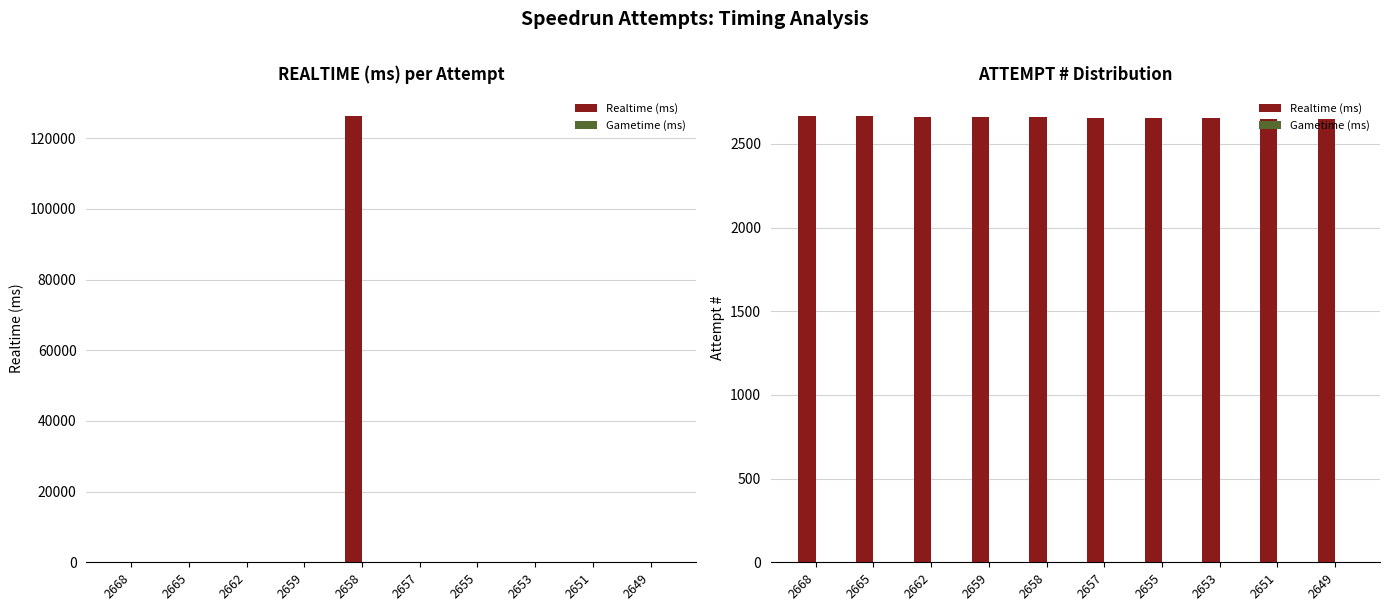

Are the bars horizontal?

No